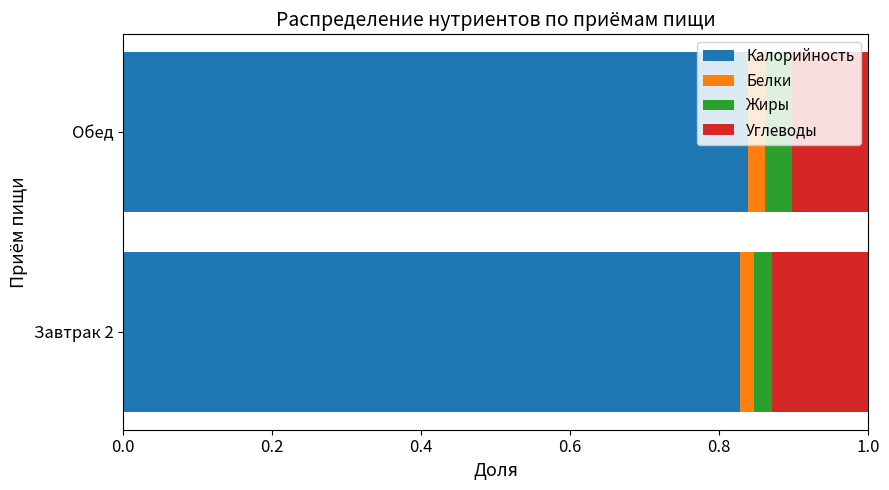

What is the sum of all Калорийность values?

1.7